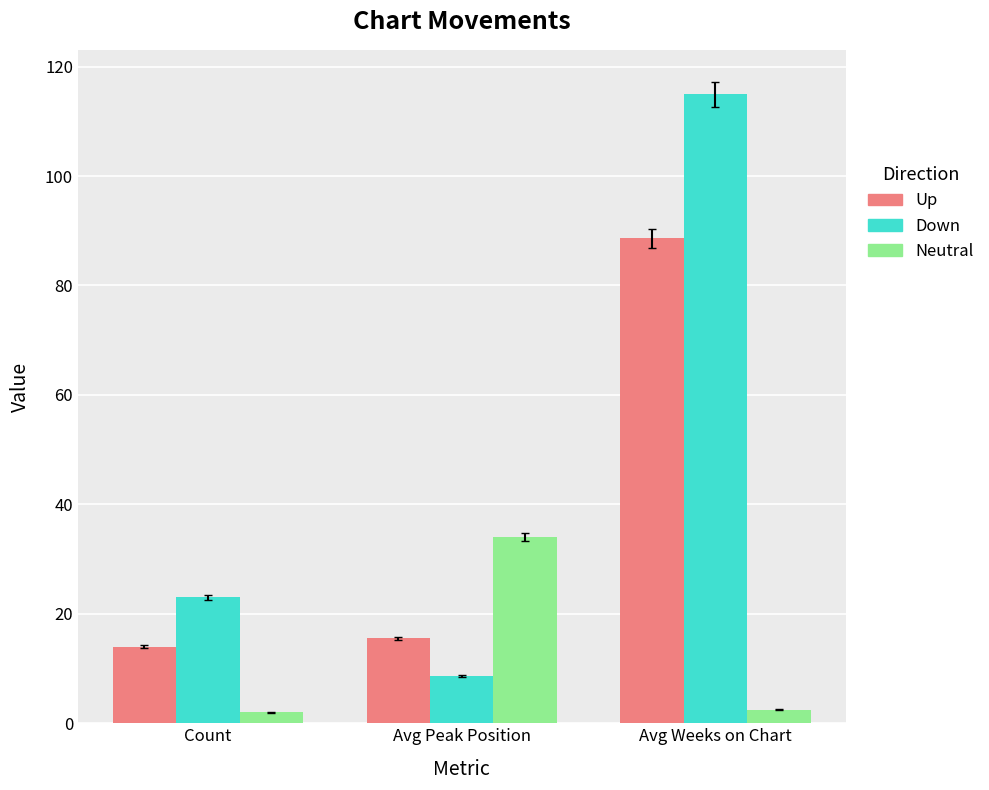

At which category is the sum across all series the highest?

Avg Weeks on Chart